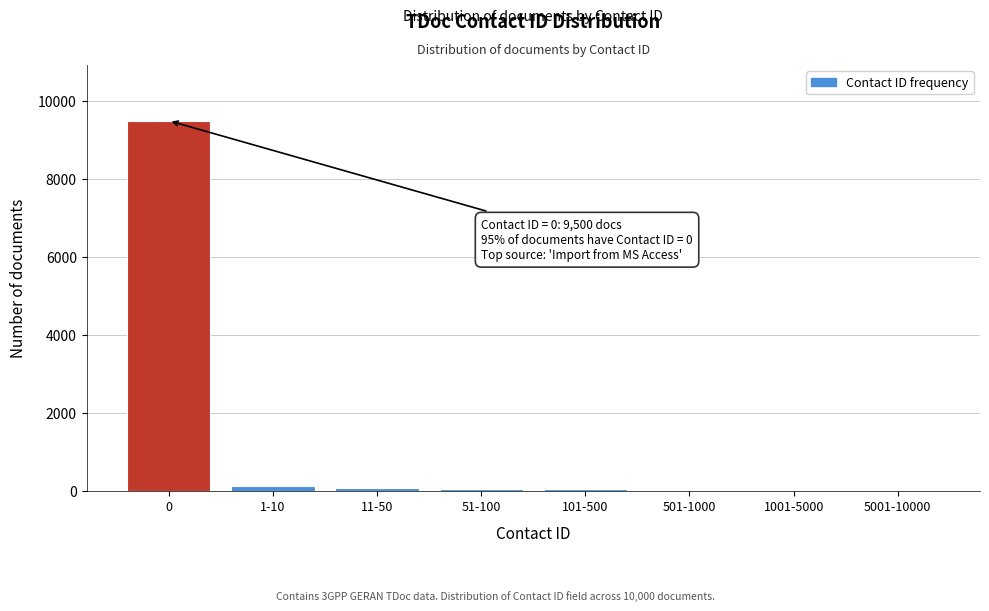

What is the sum of all values?

9910